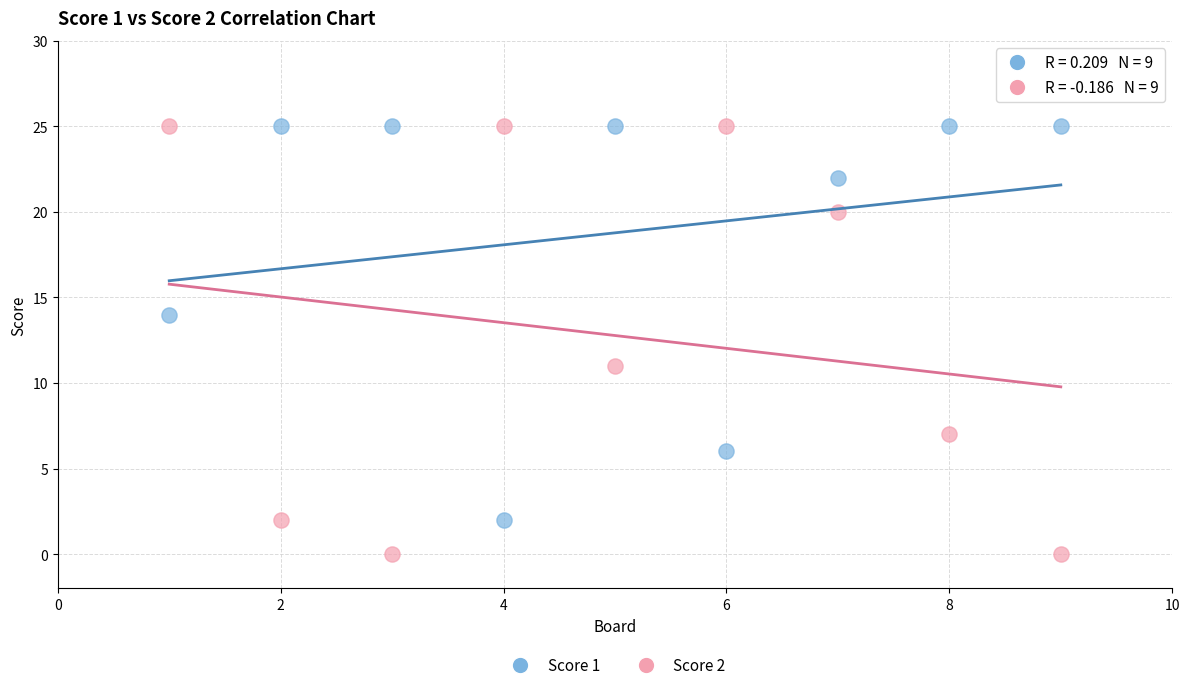

What is the X range (max minus min) for the scatter plot?

8